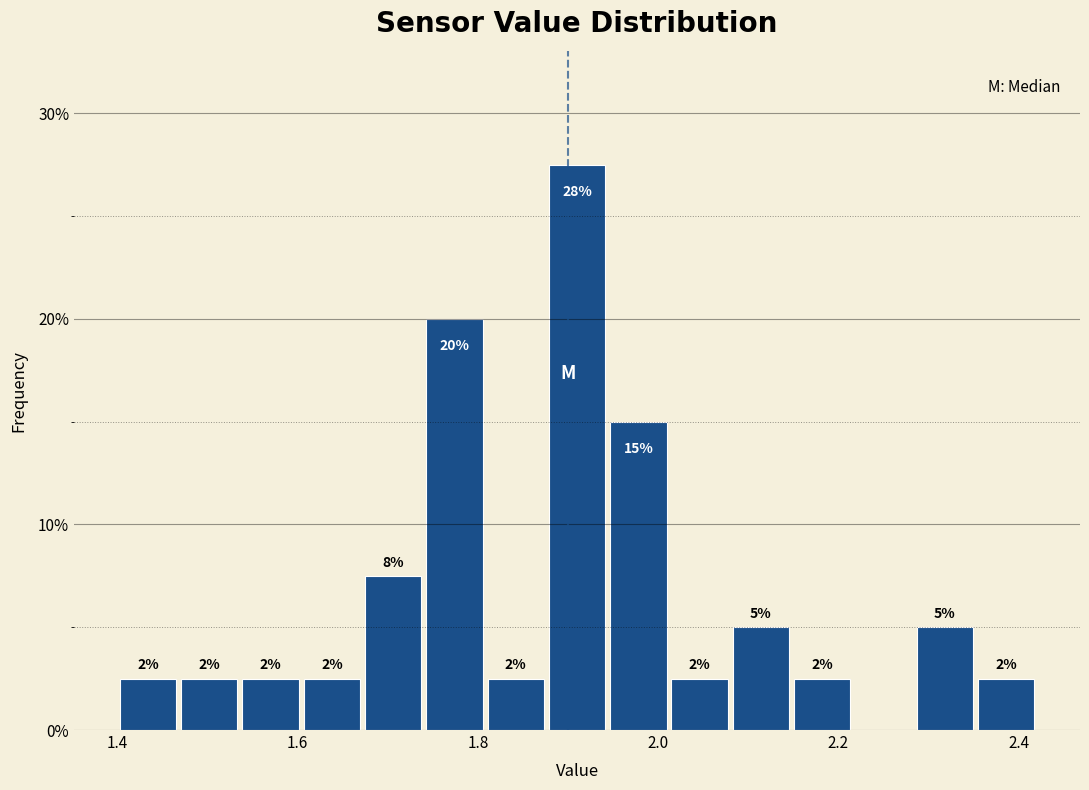

Read against the x-axis, roughly where is the centre of the tallest bar?

1.92